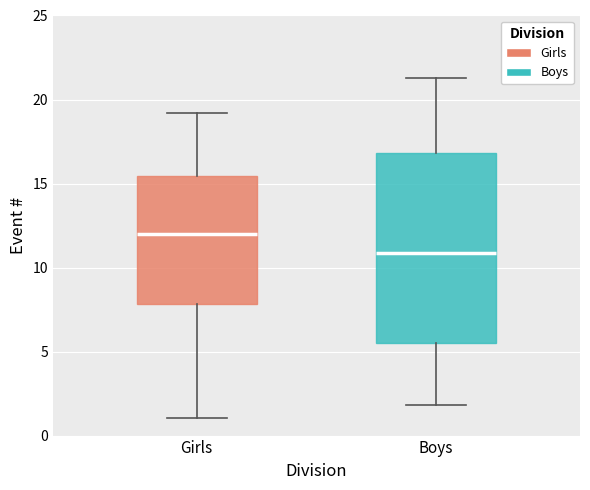

Comparing the boxes themselves (not the whiskers), which one is the tallest?

Boys